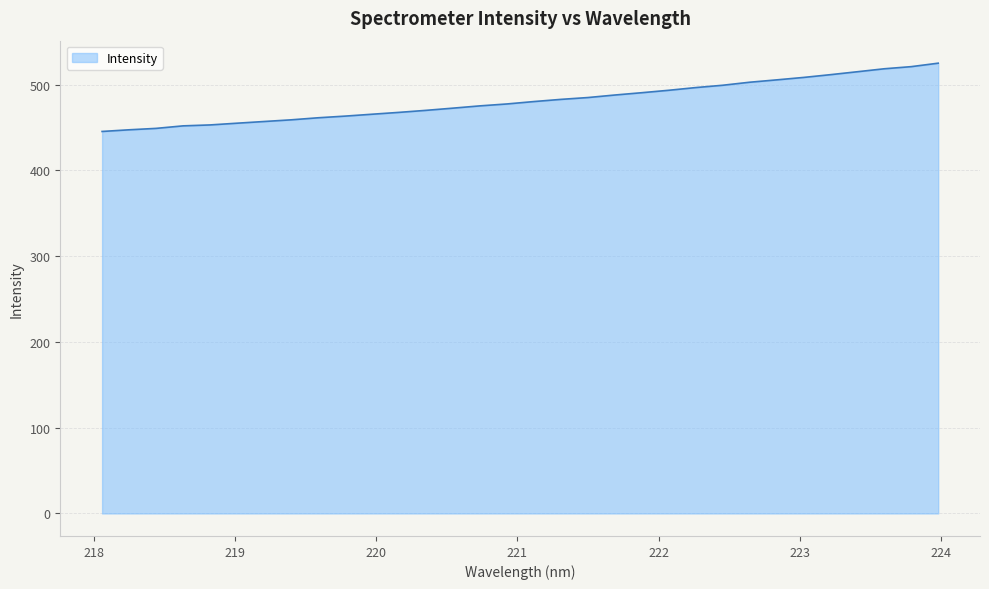

What is the minimum value shown in the chart?

445.3